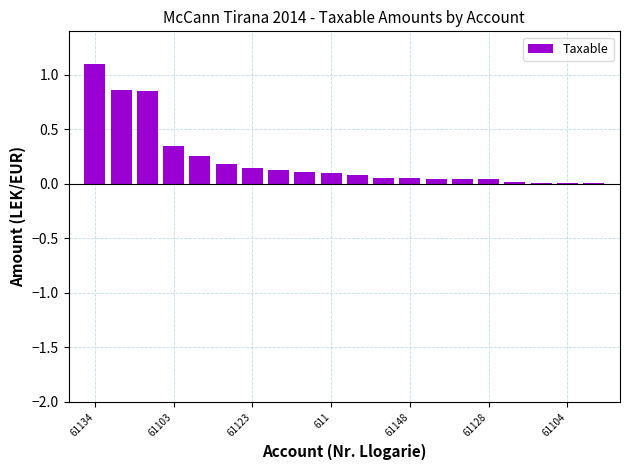

What is the maximum value shown in the chart?

1.1